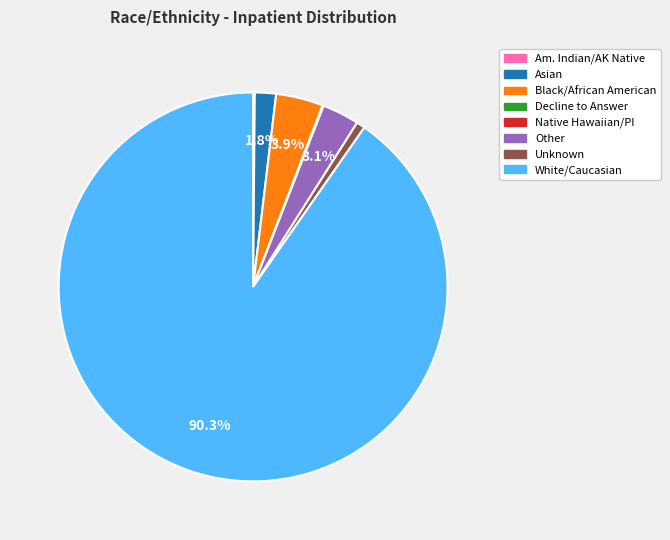

What percentage is NOT represented by Other?

96.9%